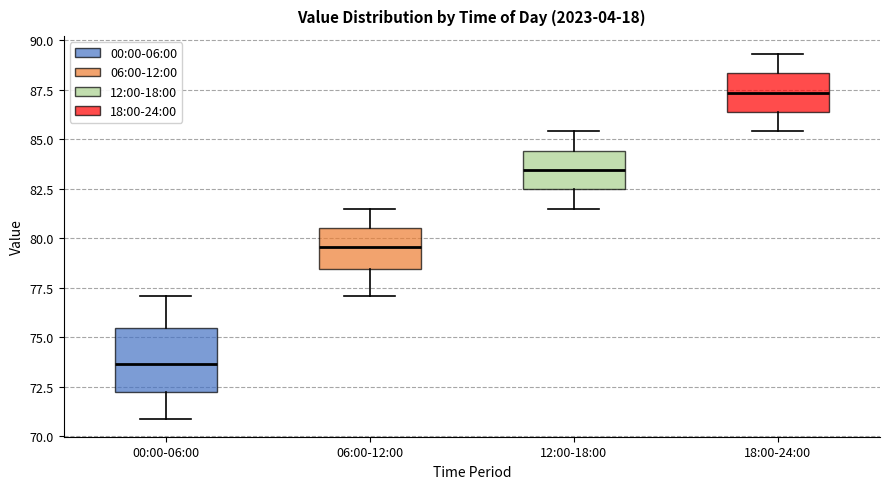

Where does the upper whisker of the box for 12:00-18:00 end on the y-axis? The values are not printed on the chart, so give them approximately, as read against the axis.

85.5